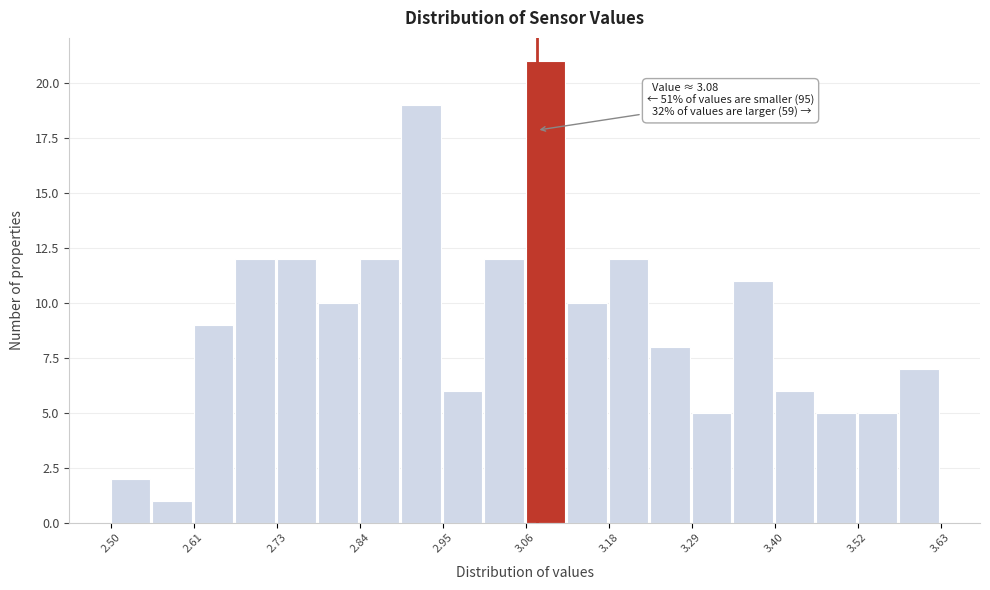

Around what value on the x-axis is the tallest bar? Give the approximate position of its centre, as read against the axis.

3.10